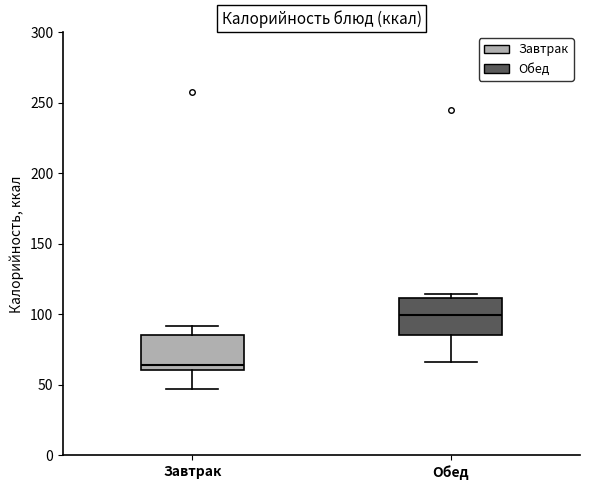

Which box has the lowest median line?

Завтрак